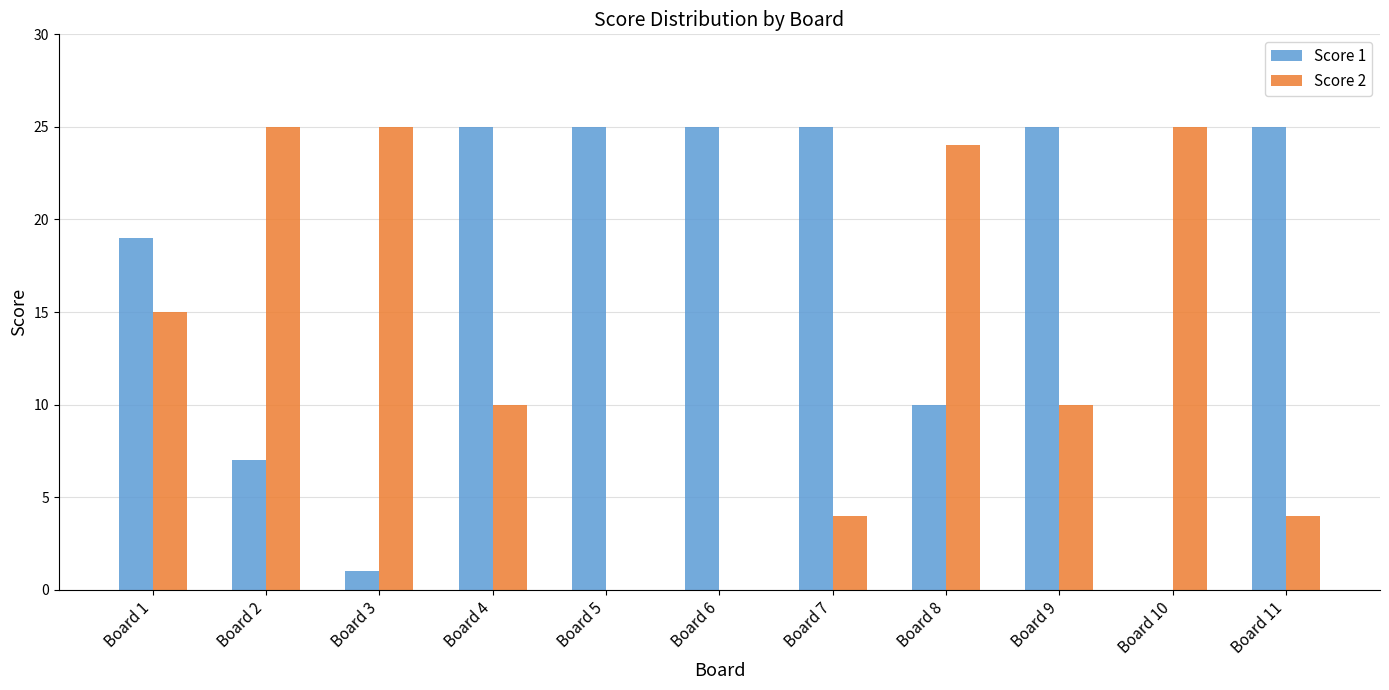

Which series changed the most between Board 5 and Board 7?

Score 2